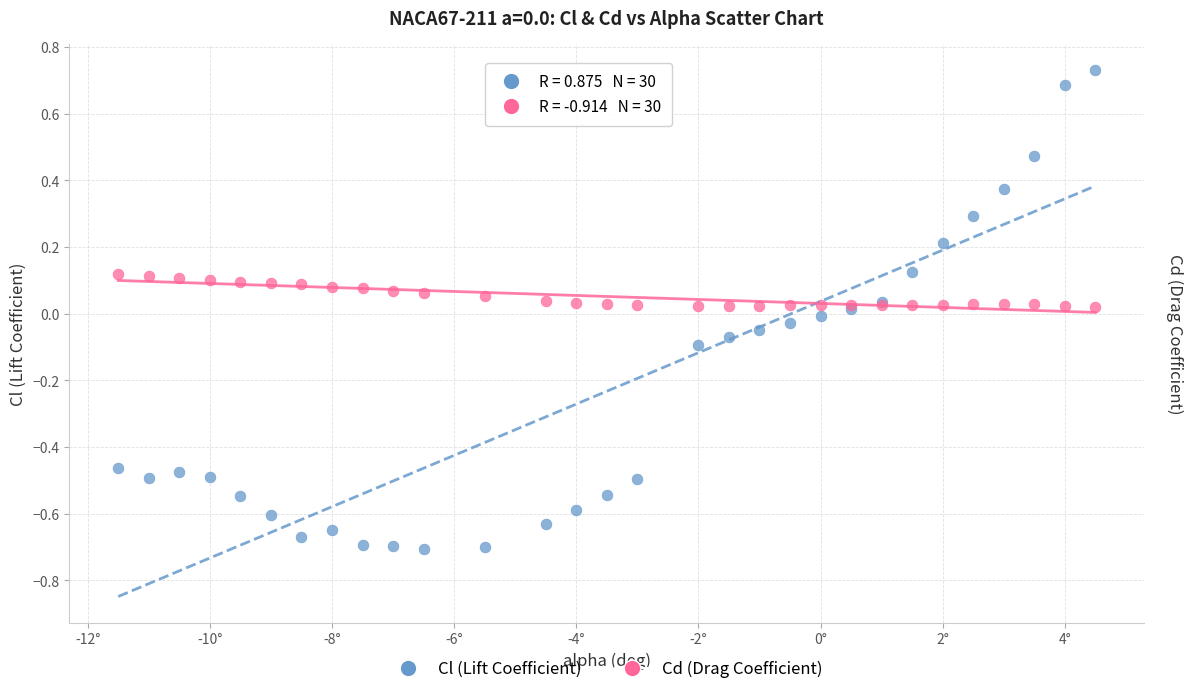

Which series reaches the minimum Y coordinate?

Cl (Lift Coefficient)